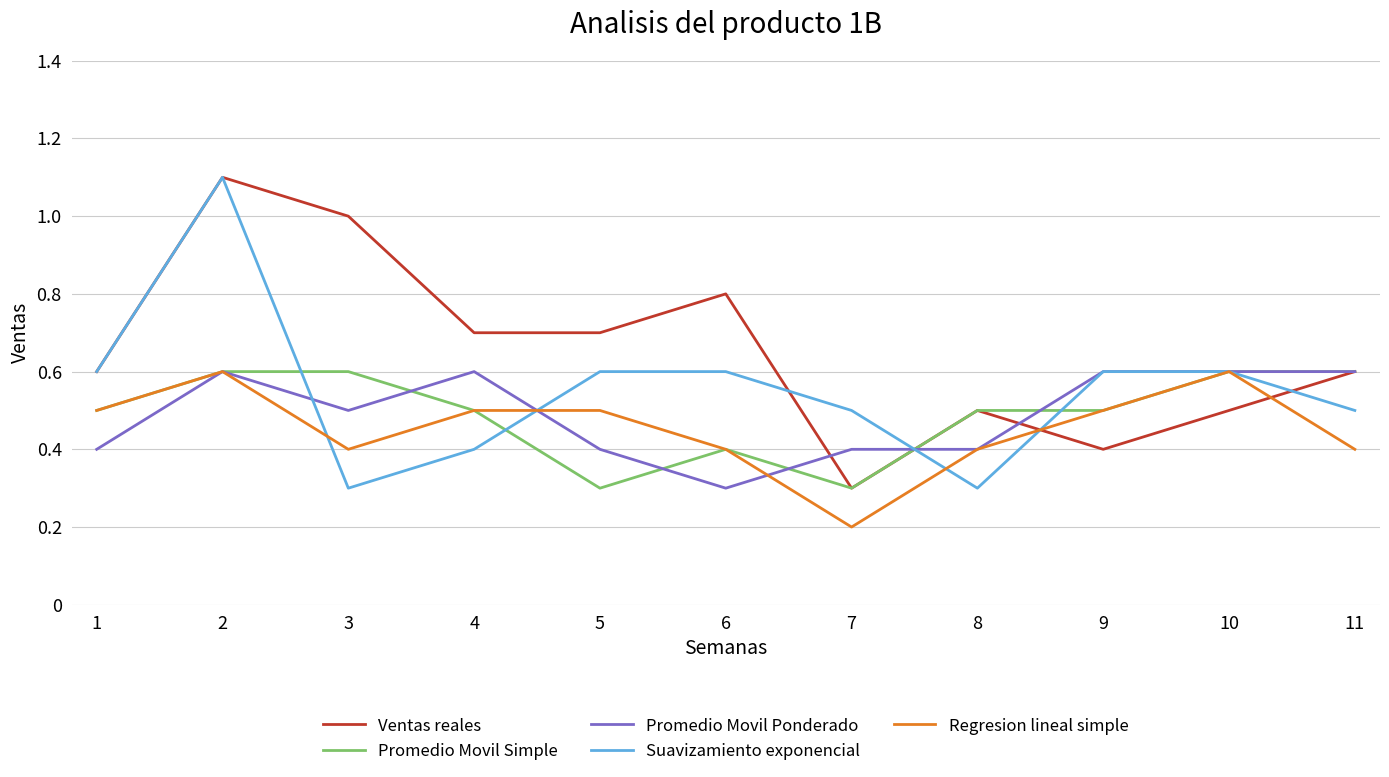

Which label corresponds to the smallest value in the chart?

7